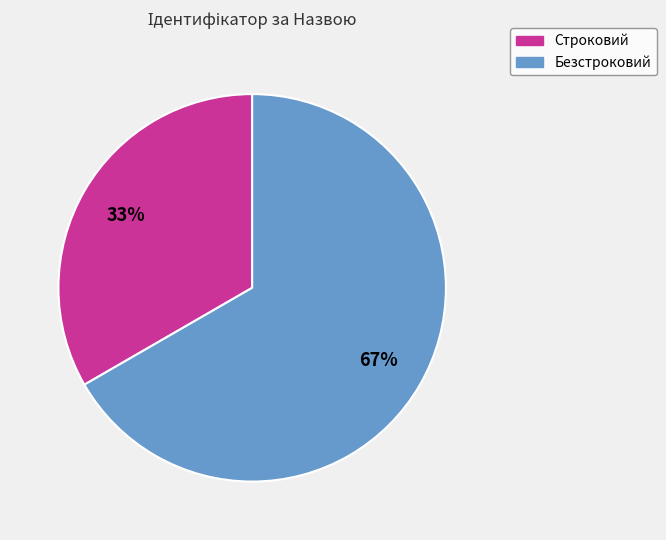

The Строковий slice represents 20% of the pie. True or false?

False